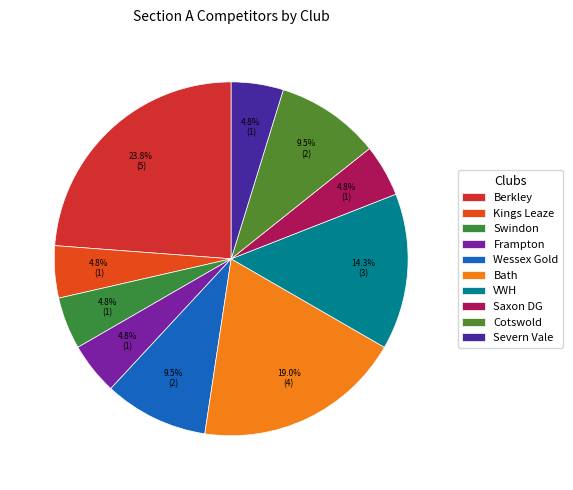

What percentage is NOT represented by Wessex Gold?

90.5%